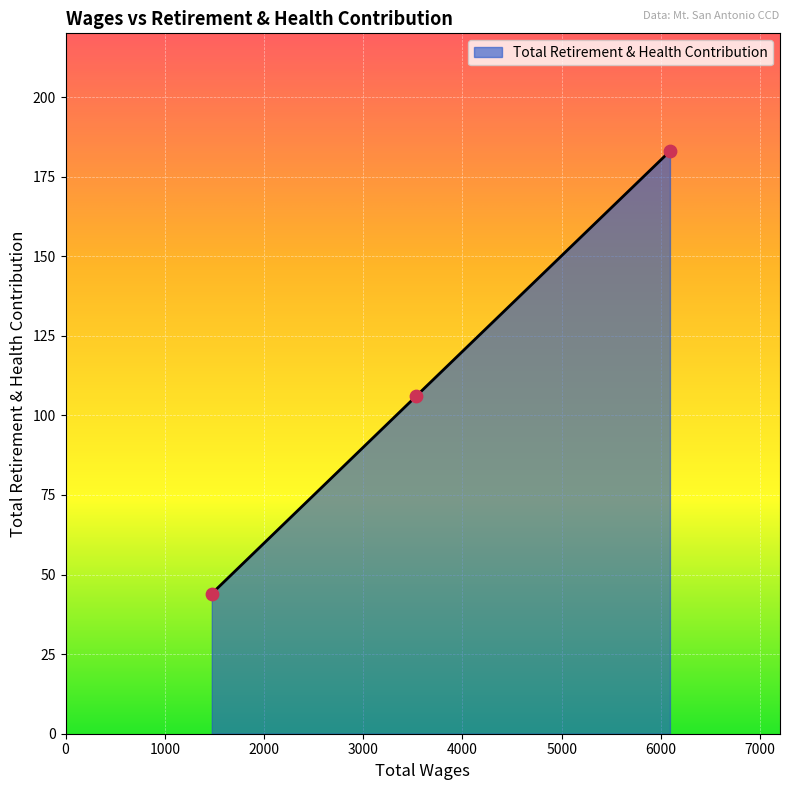

What is the average value?

111